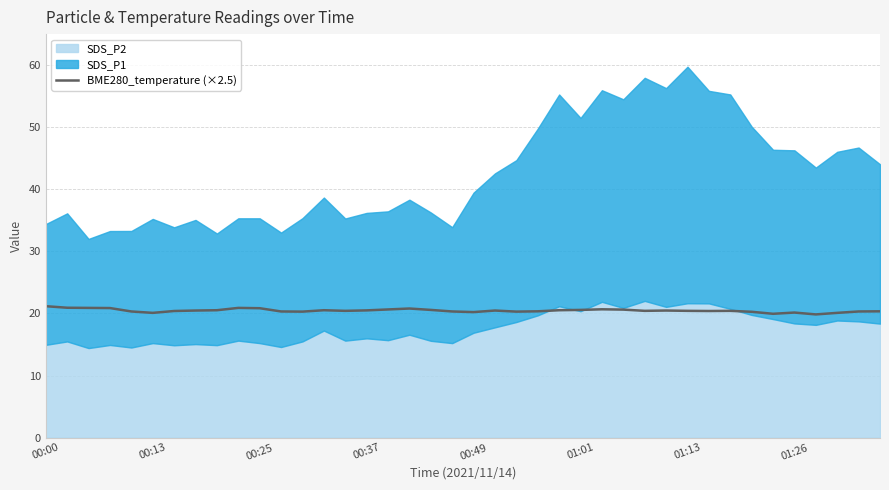

Is it true that BME280_temperature (×2.5) equals 7.4 at 00:13?

False